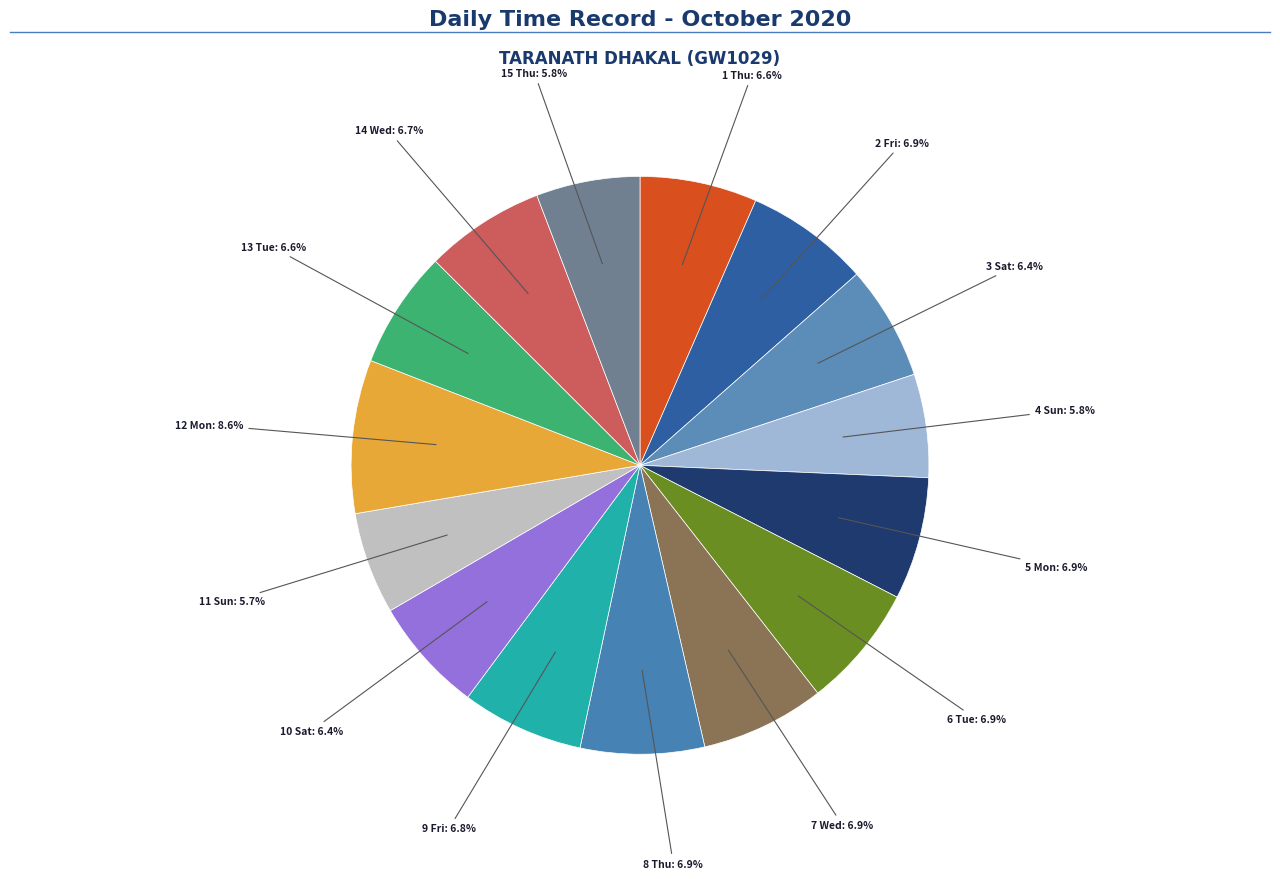

To the nearest percent, what portion does 7 Wed represent?

7%